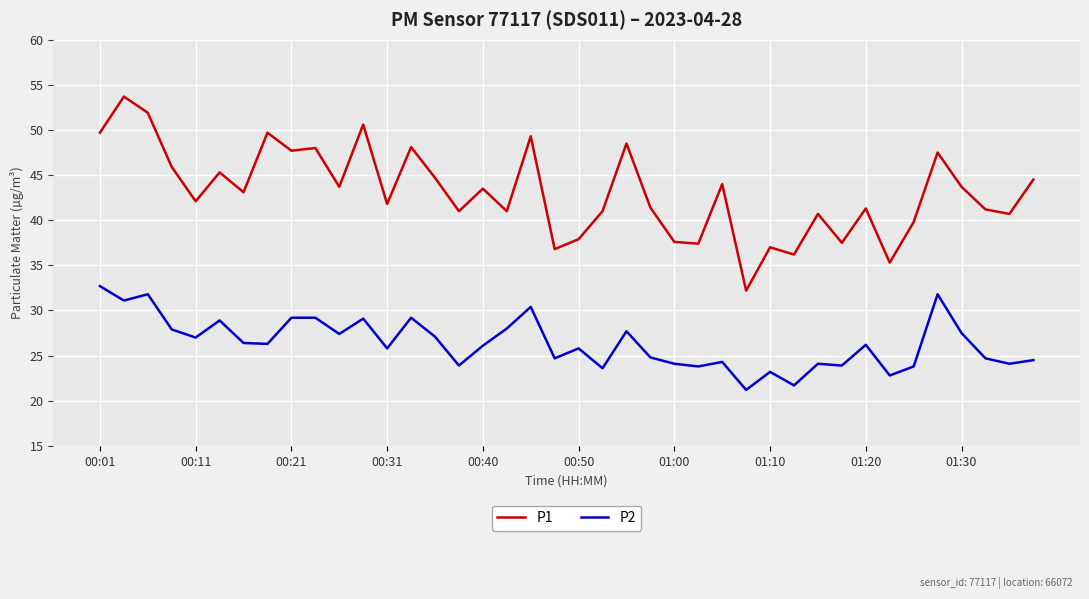

Is this an area chart (filled region under the line)?

No